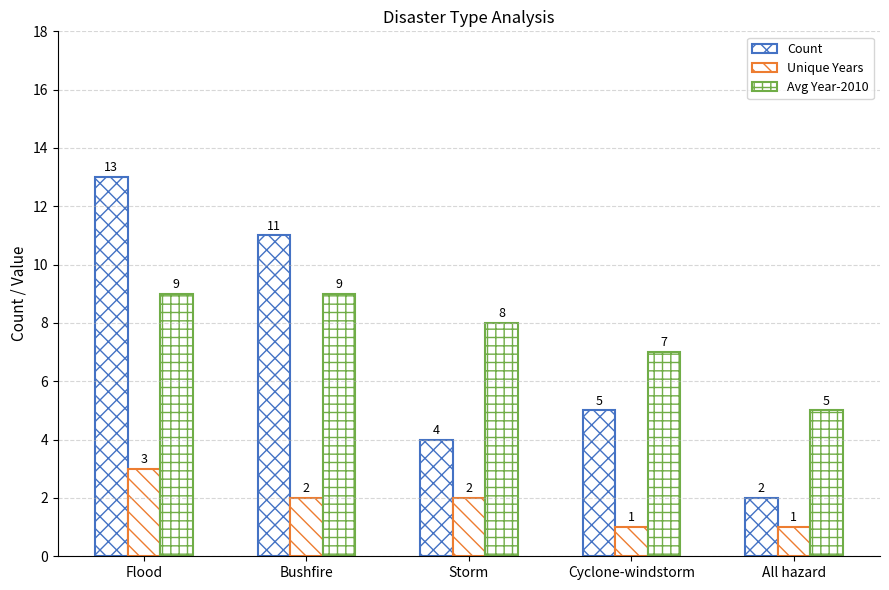

The Unique Years series shows 1 at Storm. True or false?

False